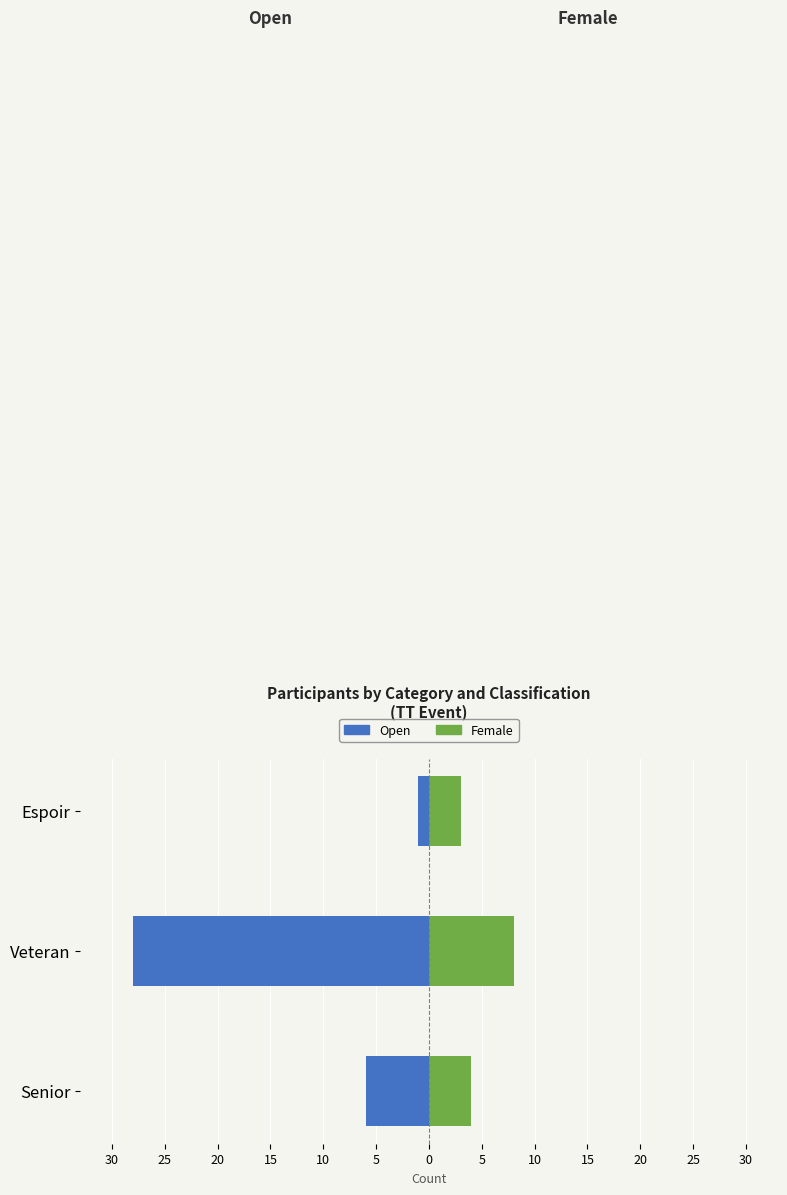

What is the maximum value for Female?

8